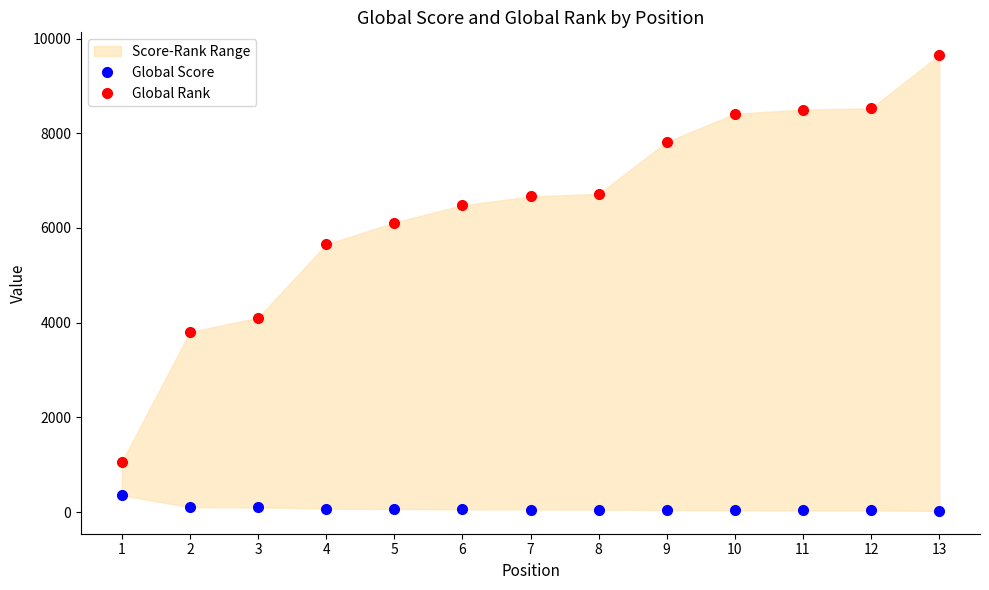

What is the spread (max minus min) of values at 1?

712